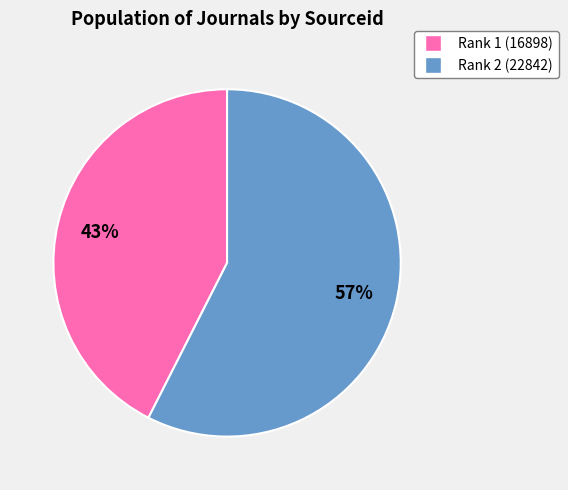

True or false: Rank 1 (16898) accounts for 29% of the total.

False